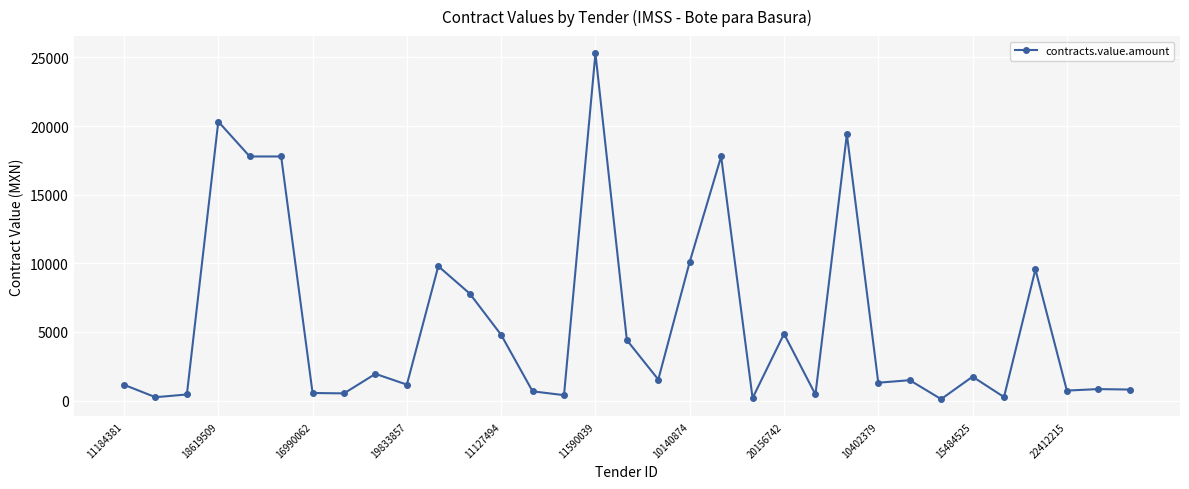

True or false: the data has more than 1 interior local peaks.

True